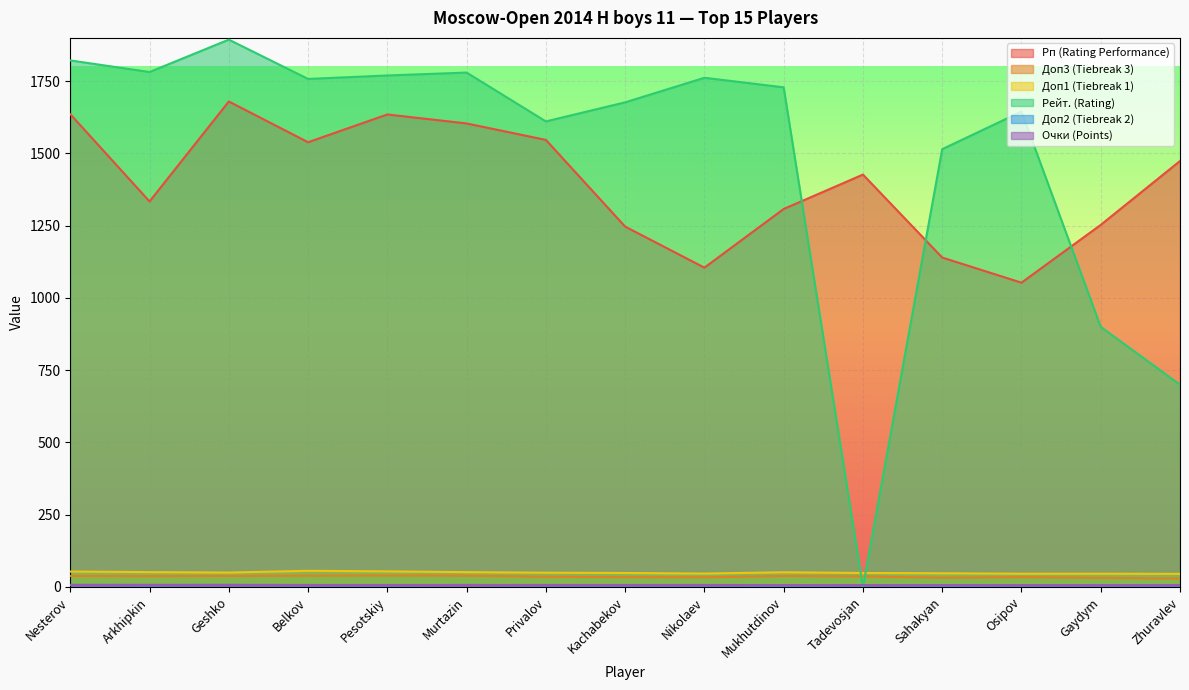

How many values in the Очки (Points) series exceed 7?

3